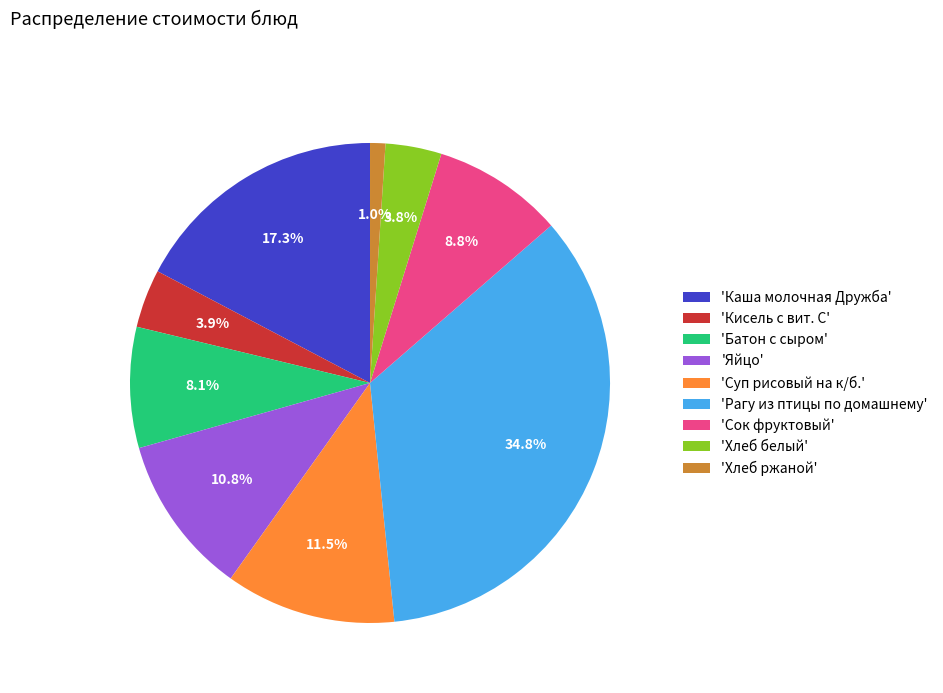

Is the sum of 'Хлеб ржаной' and 'Каша молочная Дружба' greater than half?

No